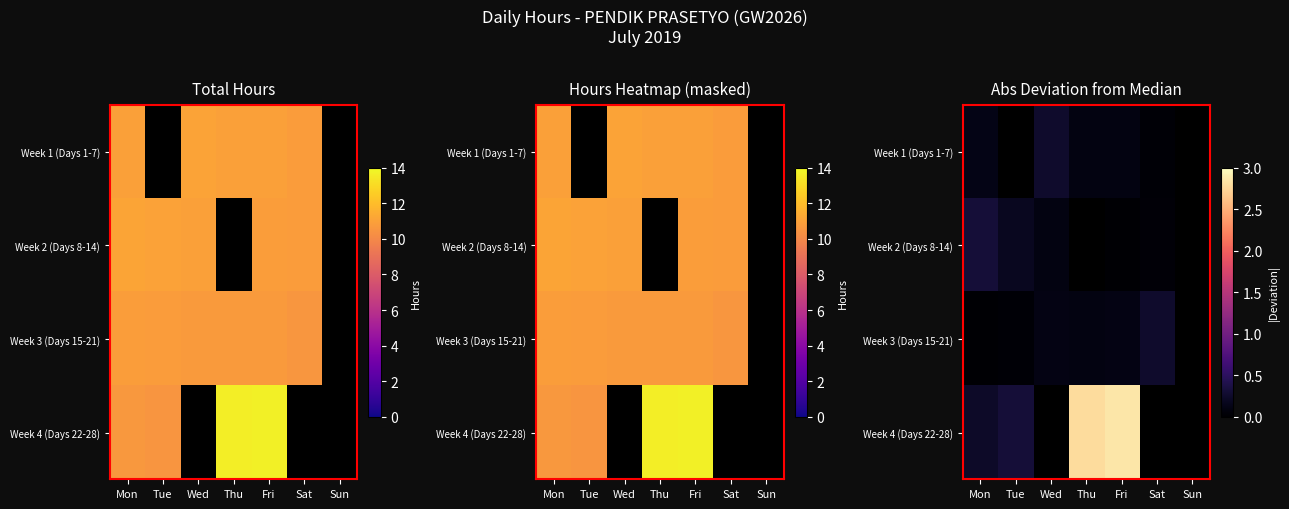

Is the value of Week 4 (Days 22-28) at Wed greater than the value of Week 1 (Days 1-7) at Wed?

No